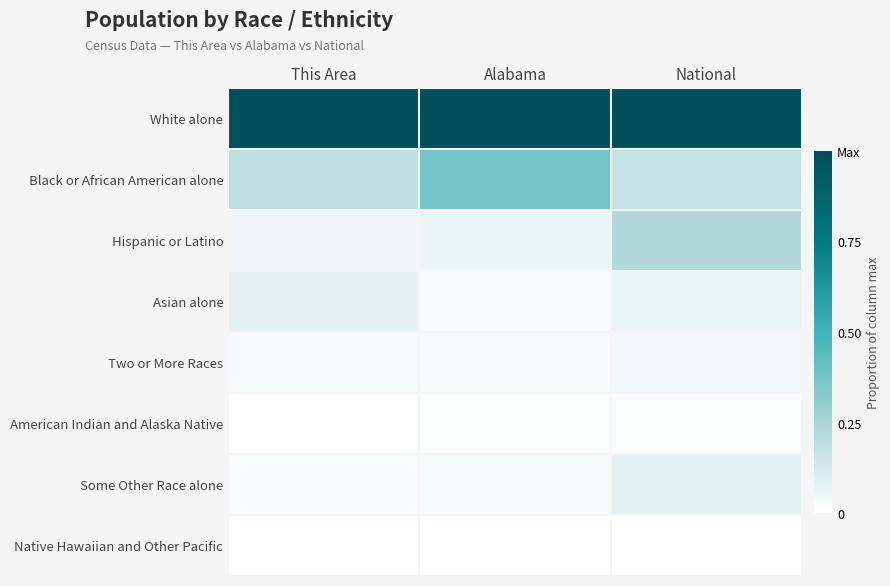

Rank the series by their maximum value, from lowest to highest.

Native Hawaiian and Other Pacific, American Indian and Alaska Native, Two or More Races, Asian alone, Some Other Race alone, Hispanic or Latino, Black or African American alone, White alone